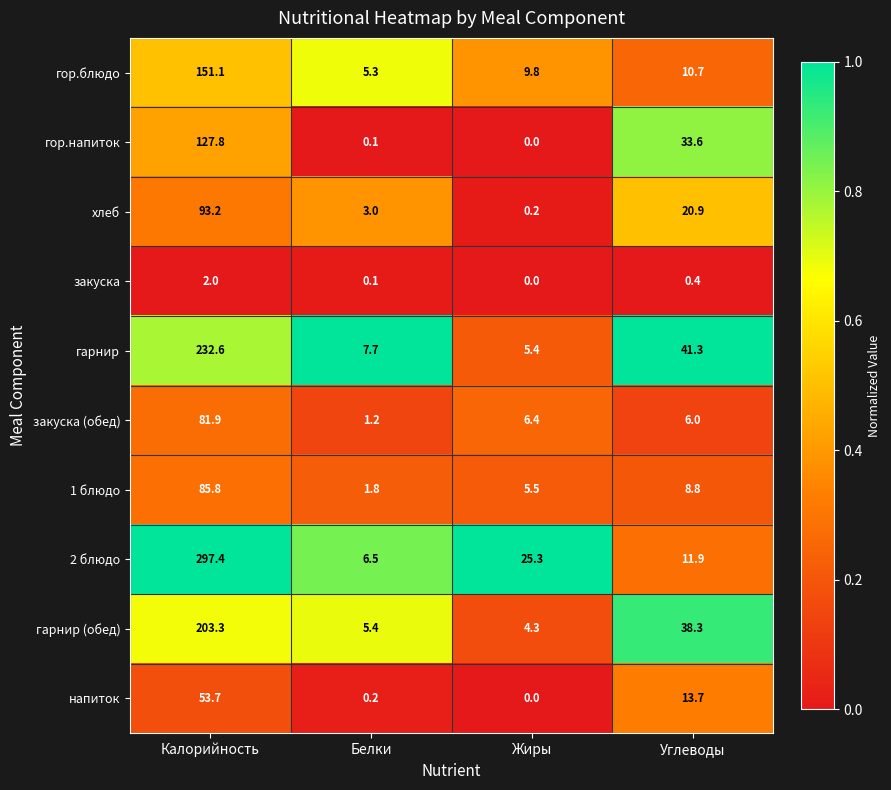

True or false: 2 блюдо has a value of 11.9 at Углеводы.

True